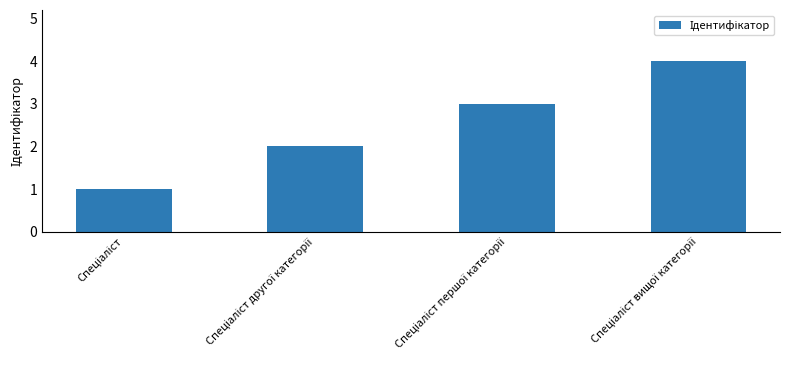

What is the difference between the maximum and minimum values?

3